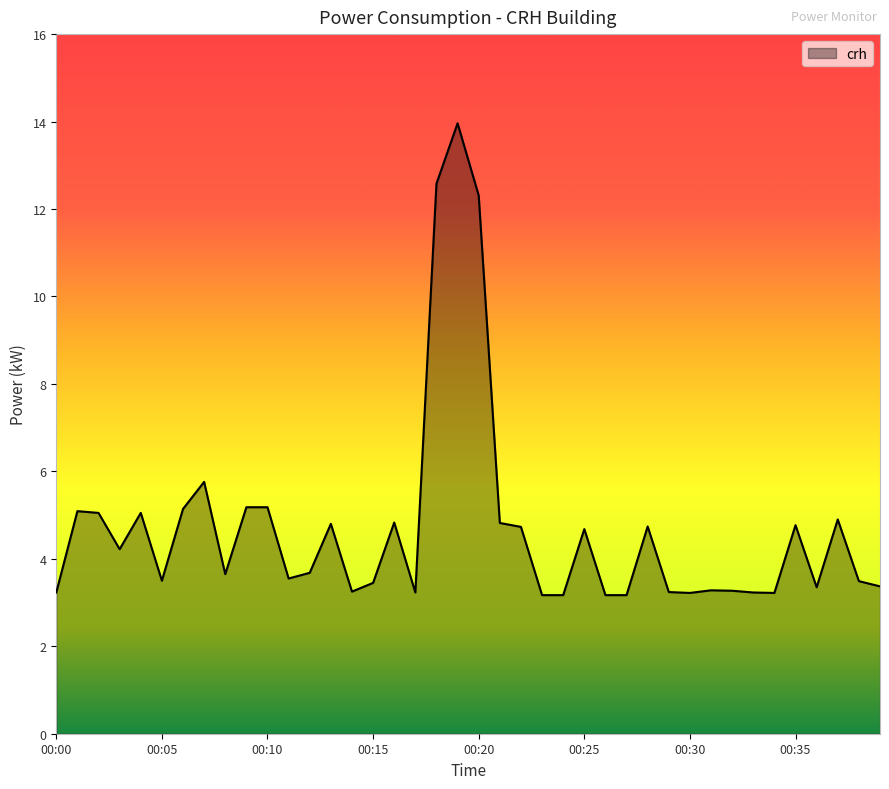

What is the difference between the maximum and minimum values?

10.8